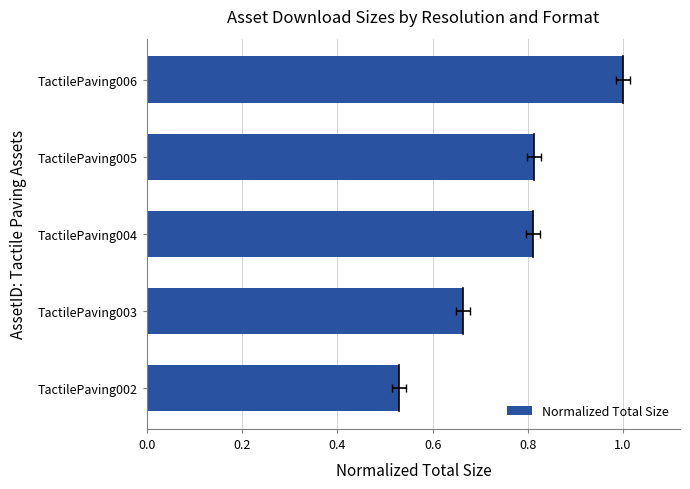

How many data points does each series have?

5